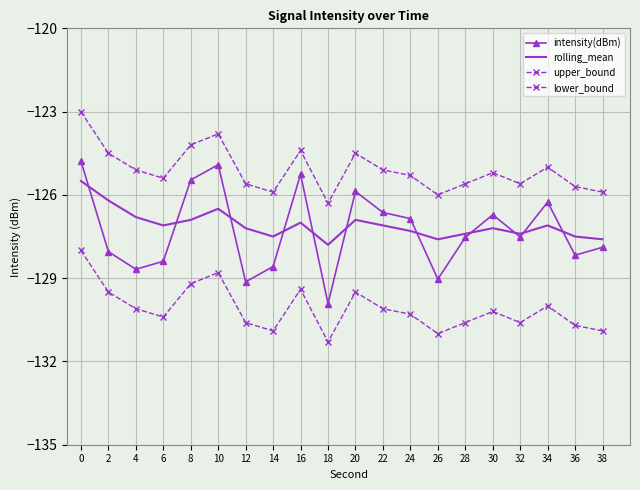

What are all the series names shown in the legend?

intensity(dBm), rolling_mean, upper_bound, lower_bound